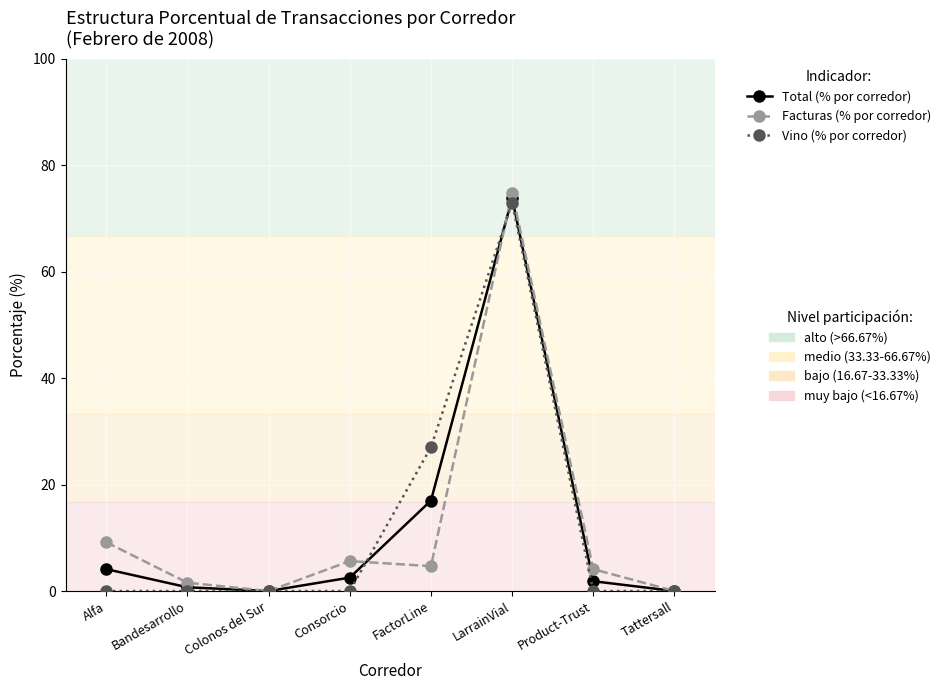

Which label corresponds to the largest value in the chart?

LarrainVial